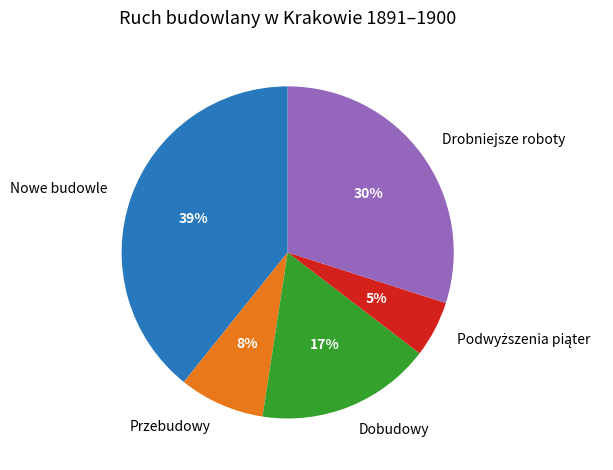

Does Przebudowy account for over 50% of the chart?

No